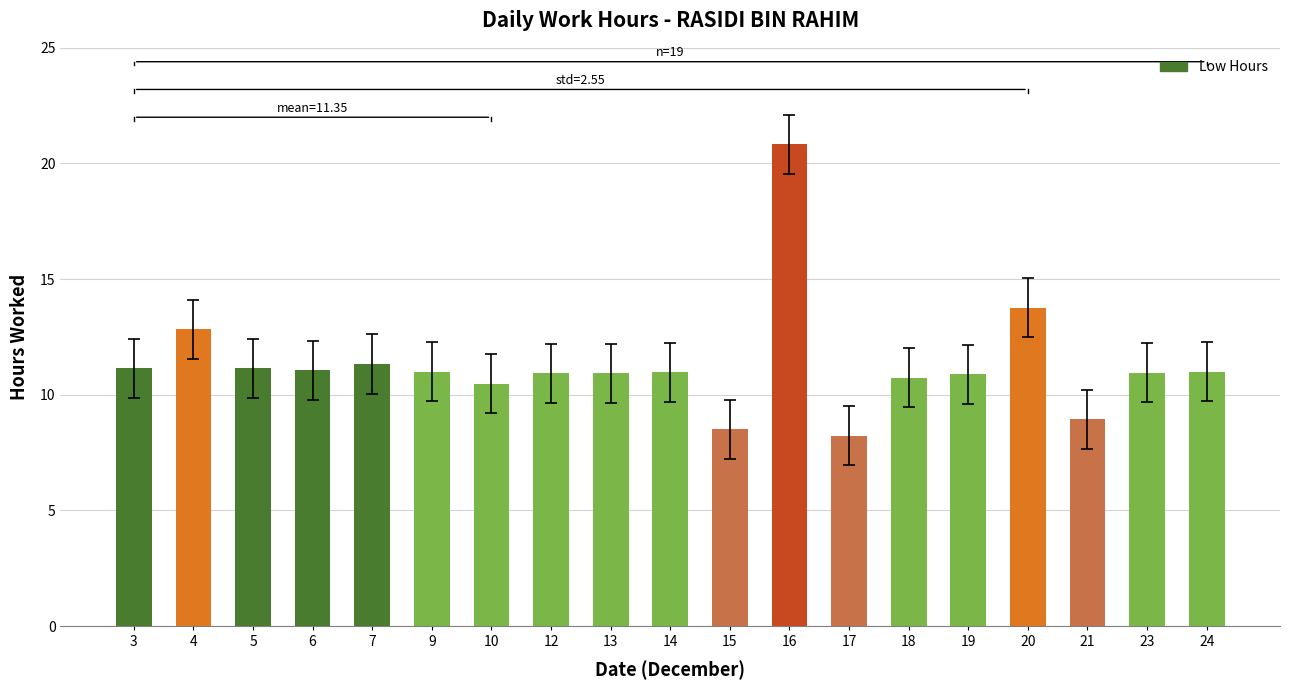

What is the difference between the second highest and minimum values?

5.5